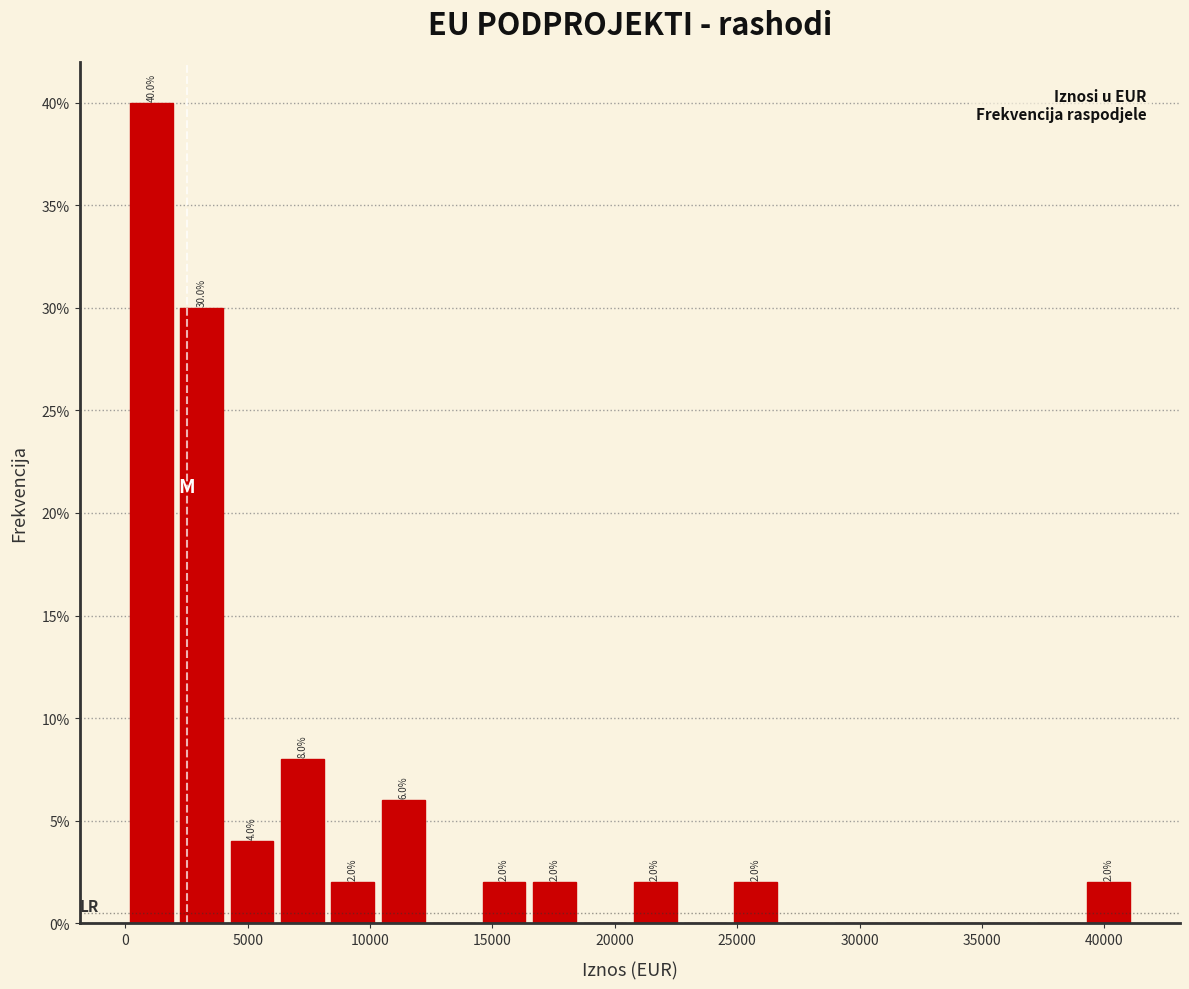

Over which range of the x-axis is the bar tallest?

0 to 2000